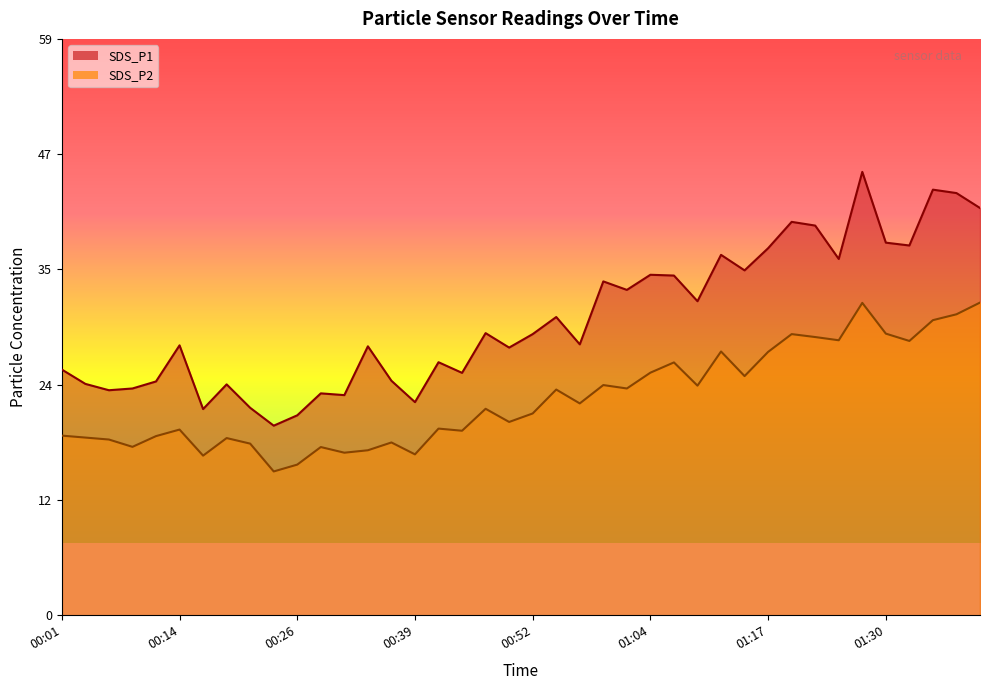

At how many categories does at least one series exceed 34?

15